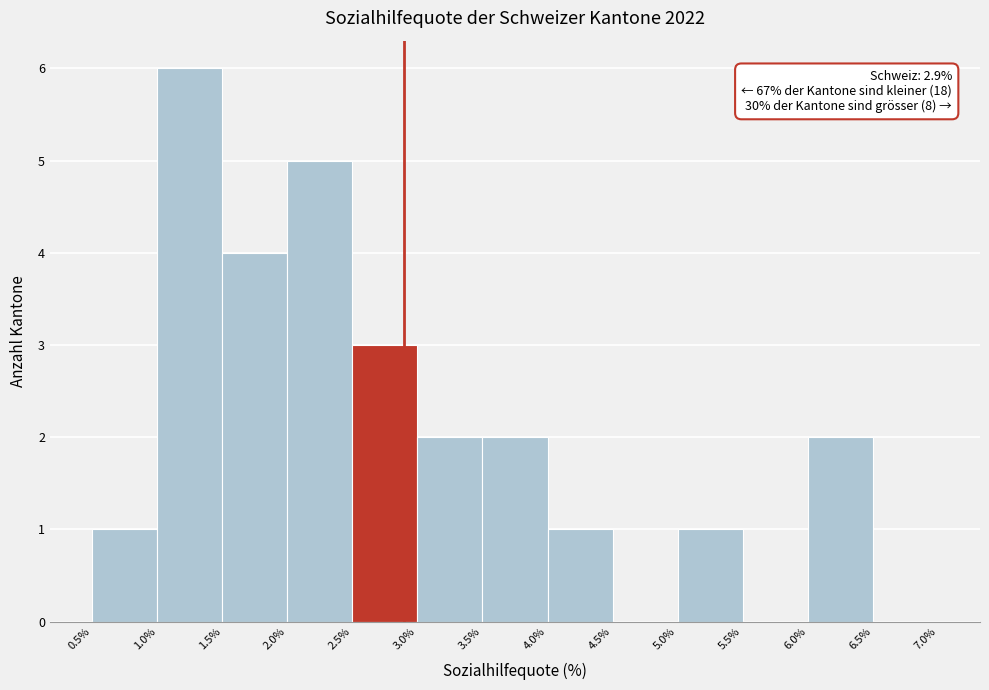

Over which range of the x-axis is the bar tallest?

1.0% to 1.5%